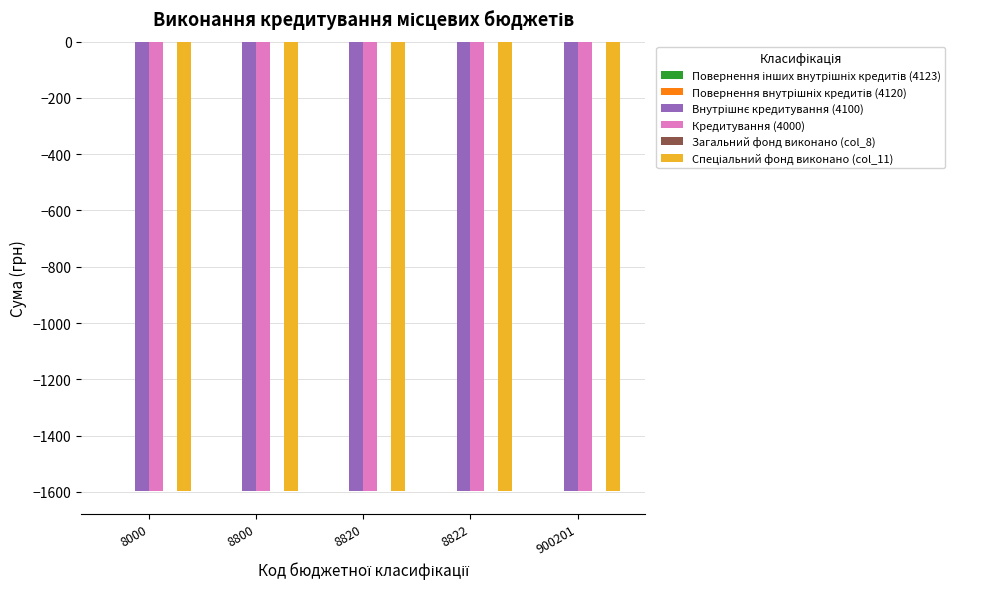

Which has a higher value, 8822 or 8800?

8822